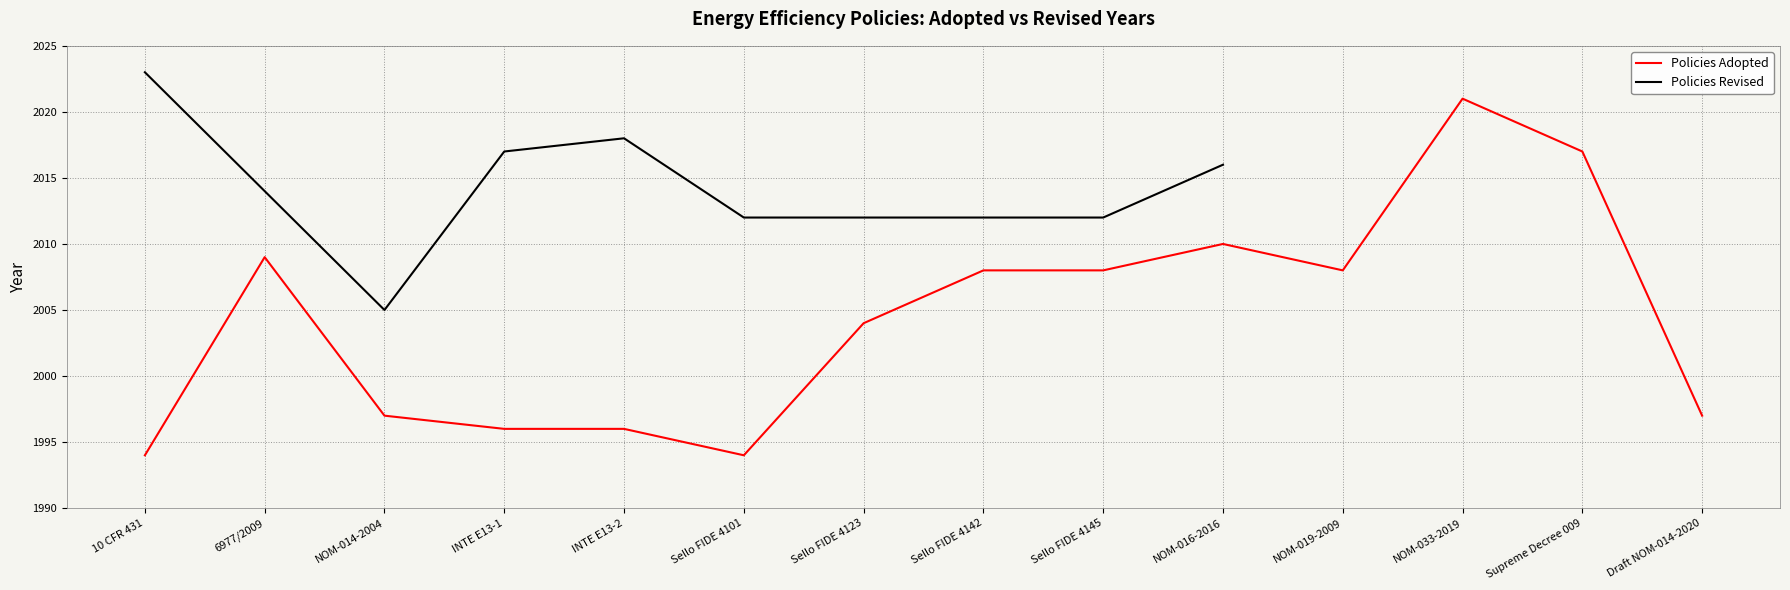

What is the label of the 7th point from the right?

Sello FIDE 4142